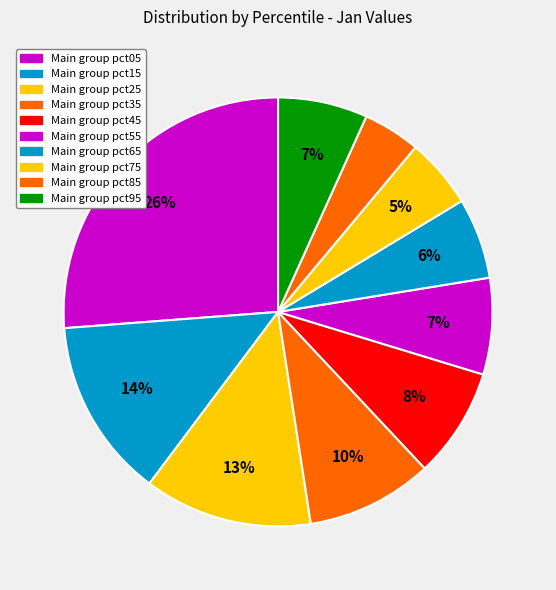

Is there any slice that represents more than half of the pie?

No